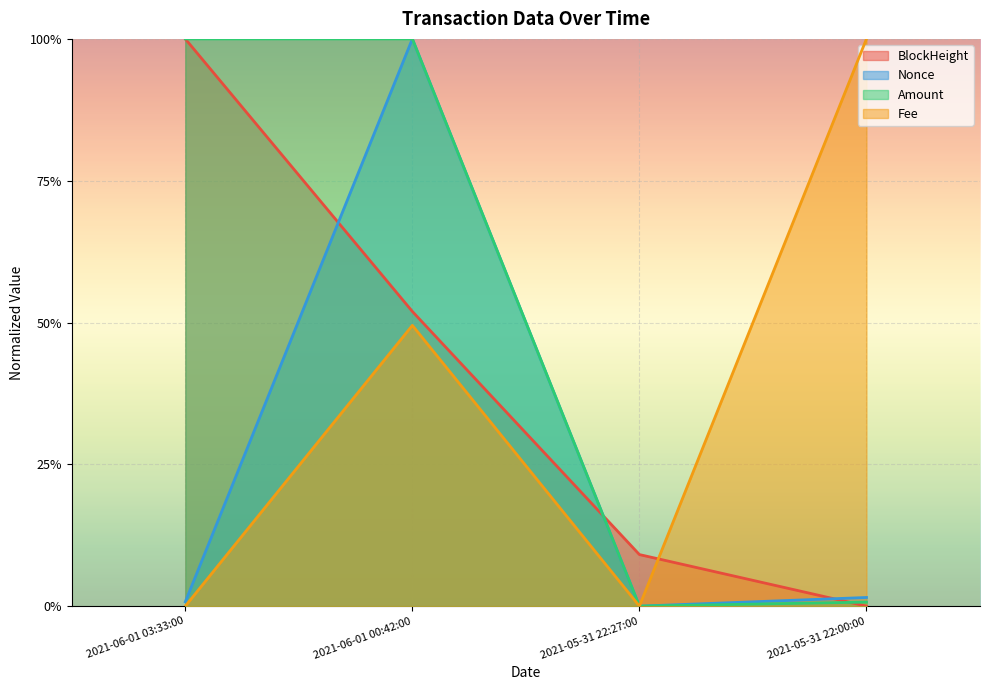

What is the difference between the second highest and minimum values in the Fee series?

0.5